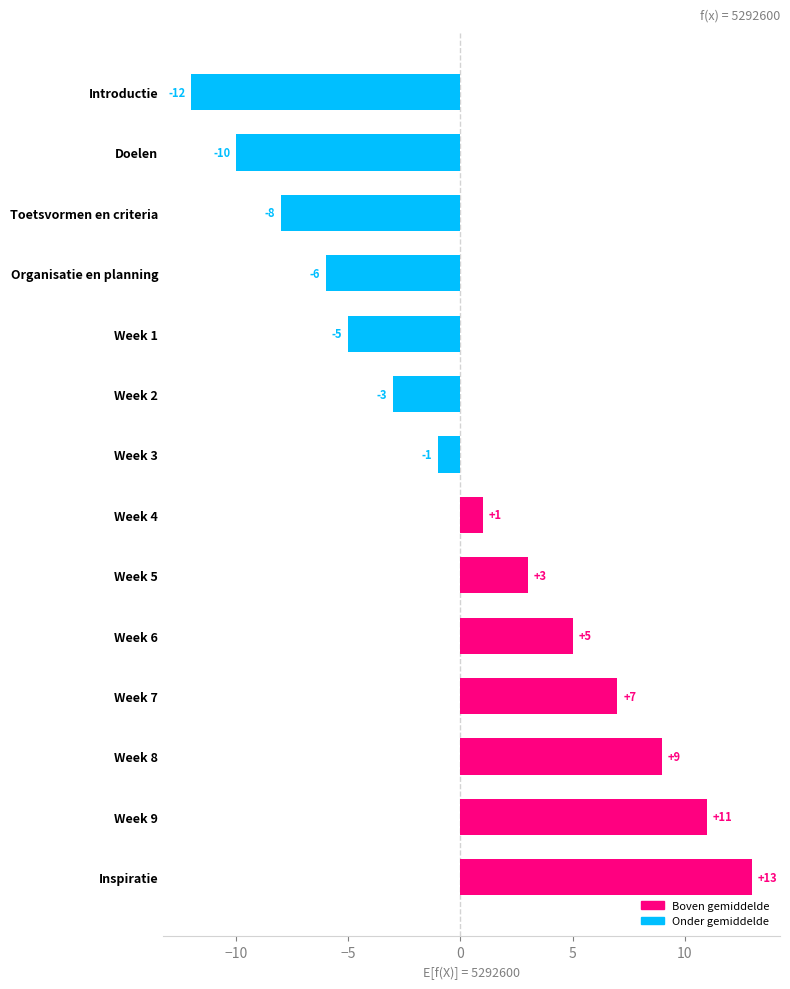

Which has a higher value, Doelen or Week 2?

Week 2